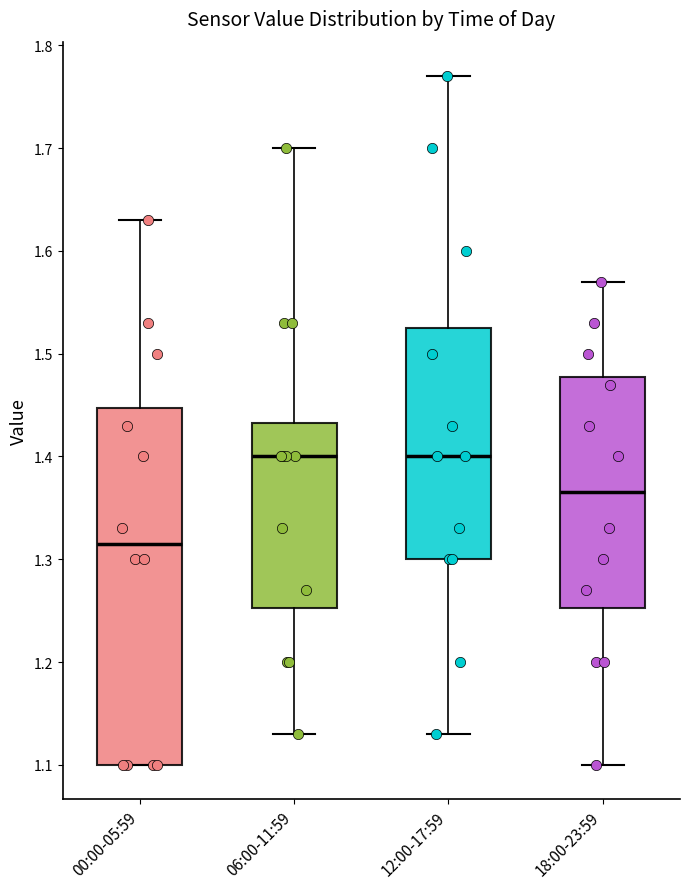

Which box's median line is the lowest?

00:00-05:59